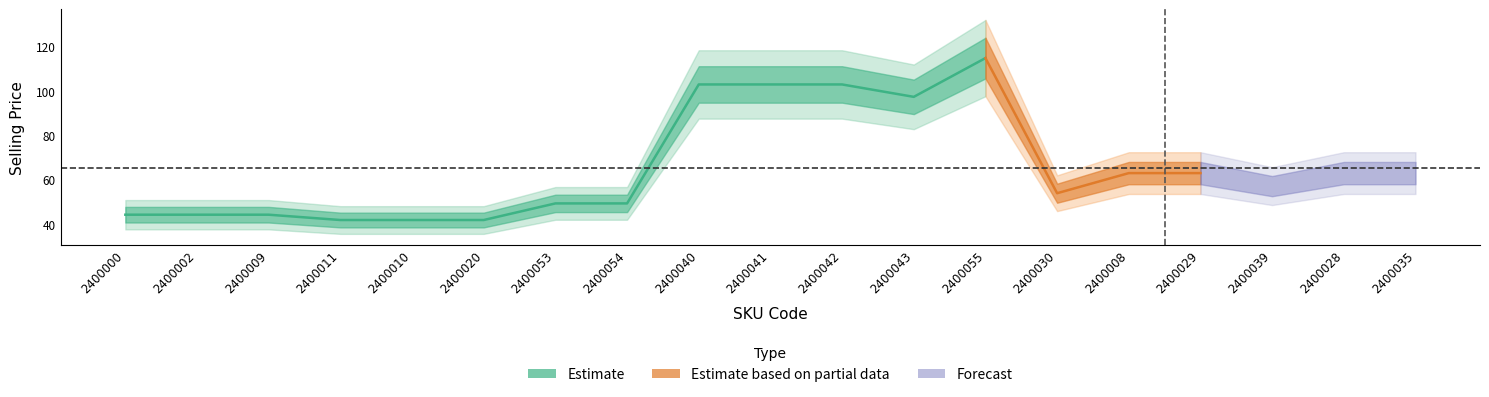

The chart shows a value of 61.6 at 2400010. True or false?

False